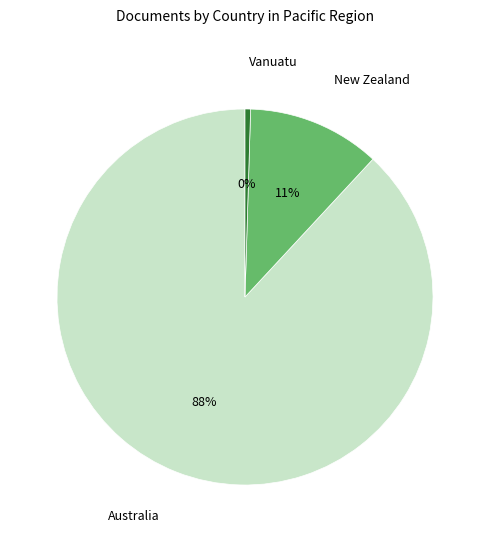

How many segments does this pie chart have?

3